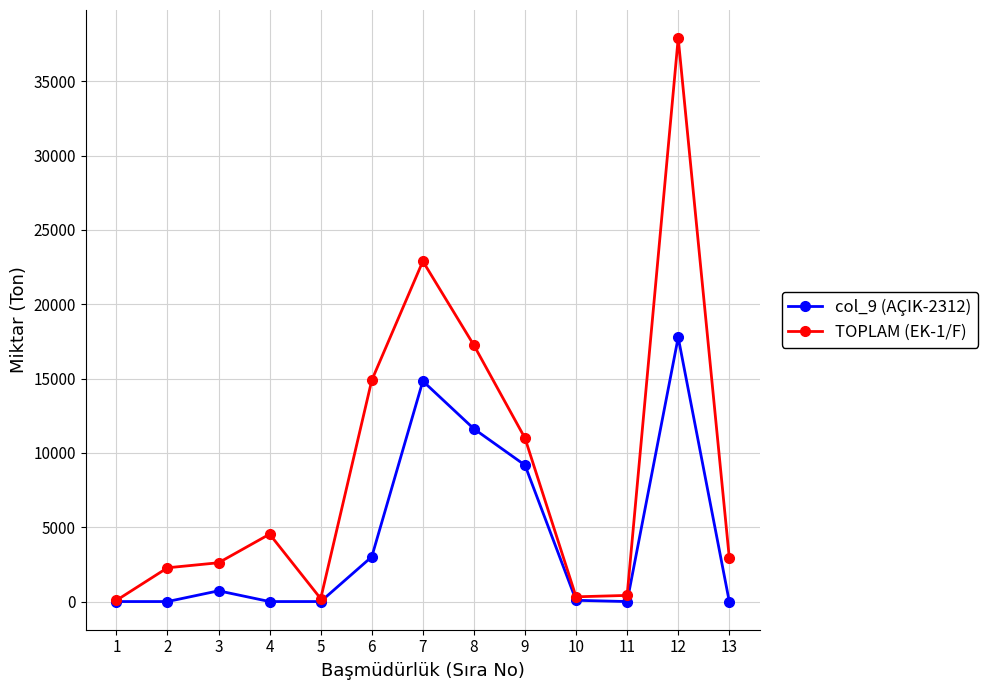

How many data points in col_9 (AÇIK-2312) are less than 85?

6